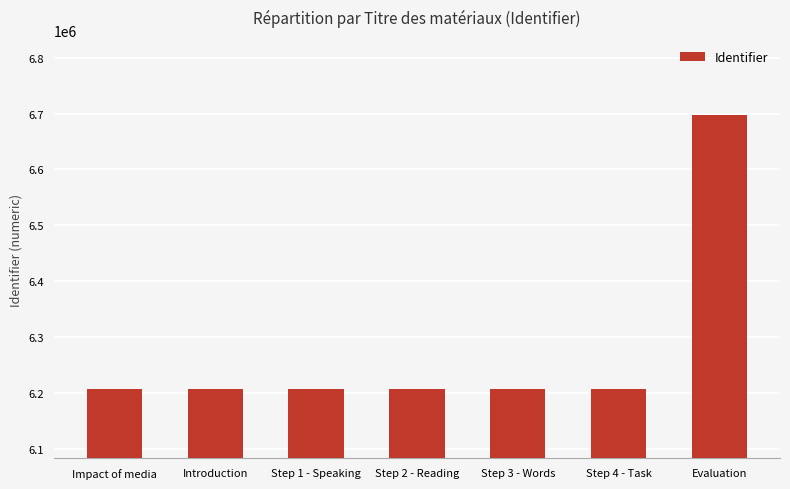

How many distinct data groups are displayed?

1